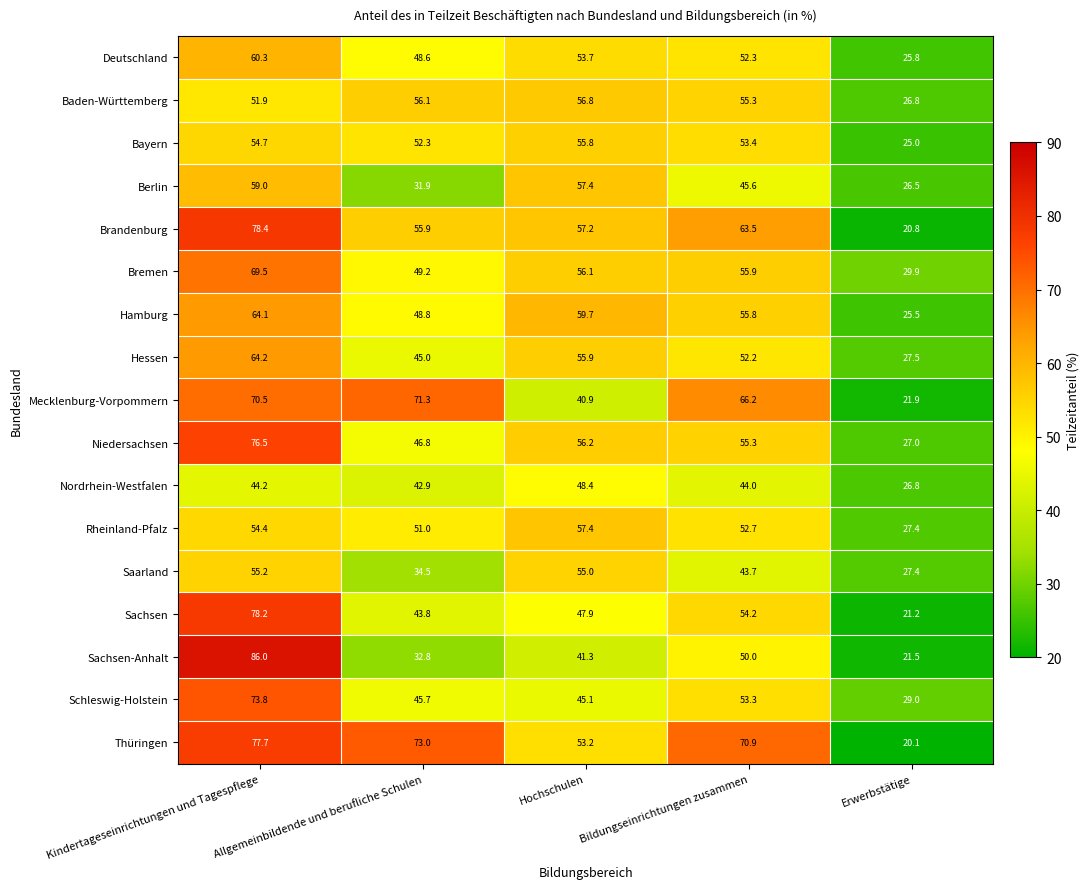

At which category does the chart reach its minimum across all series?

Erwerbstätige